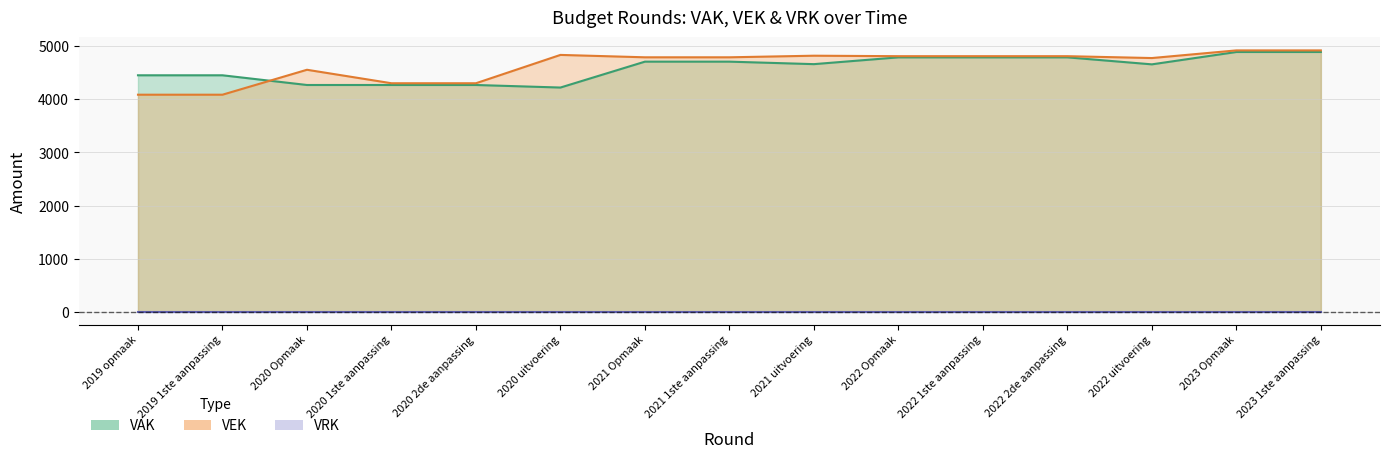

What is the approximate value of VAK at 2023 Opmaak?

4894